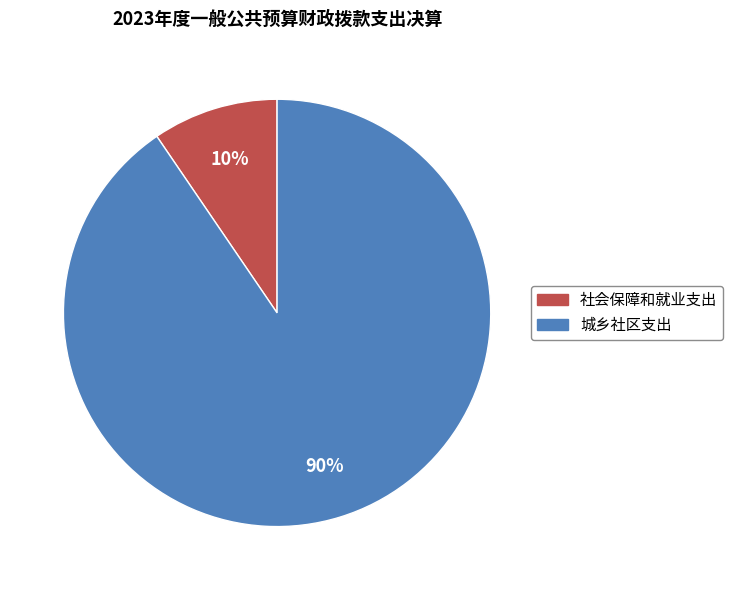

To the nearest percent, what portion does 社会保障和就业支出 represent?

10%